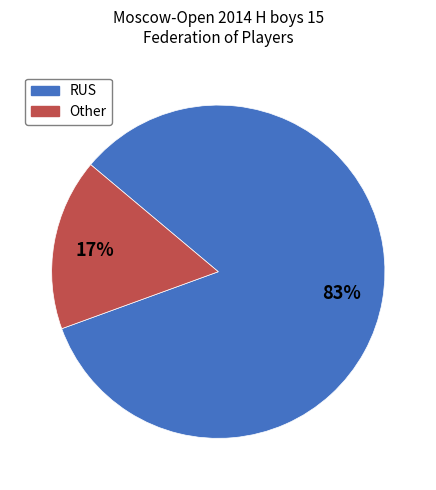

To the nearest percent, what is the combined percentage of Other and RUS?

100%